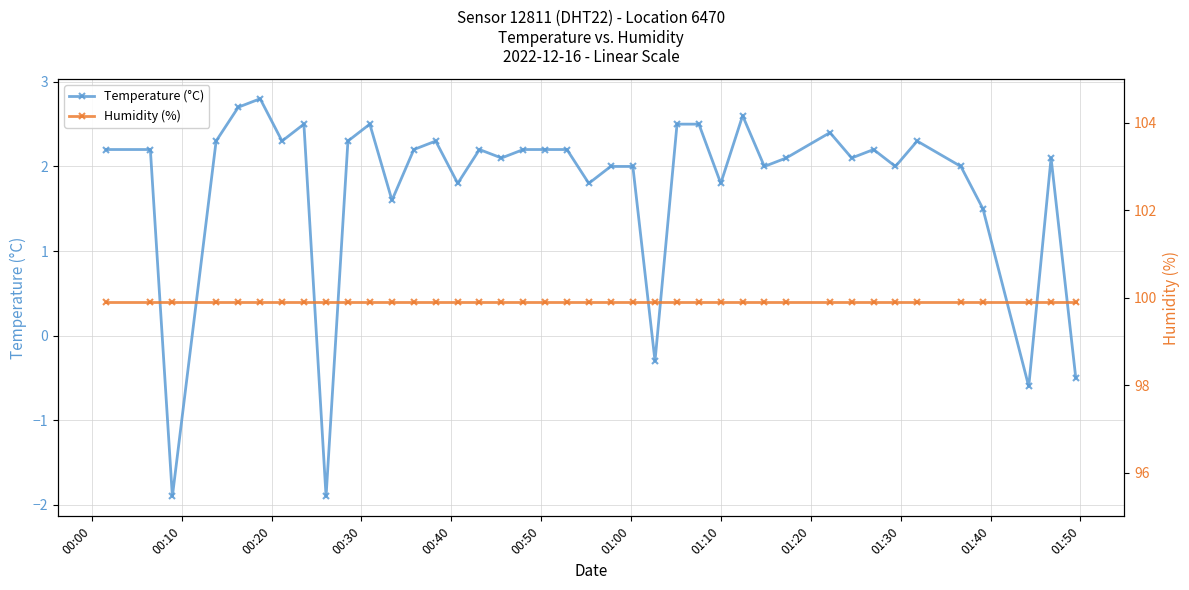

Reading left to right, list all the values displayed in this chart.

Temperature (°C): 2.2	2.2	-1.9	2.3	2.7	2.8	2.3	2.5	-1.9	2.3	2.5	1.6	2.2	2.3	1.8	2.2	2.1	2.2	2.2	2.2	1.8	2.0	2.0	-0.3	2.5	2.5	1.8	2.6	2.0	2.1	2.4	2.1	2.2	2.0	2.3	2.0	1.5	-0.6	2.1	-0.5
Humidity (%): 99.9	99.9	99.9	99.9	99.9	99.9	99.9	99.9	99.9	99.9	99.9	99.9	99.9	99.9	99.9	99.9	99.9	99.9	99.9	99.9	99.9	99.9	99.9	99.9	99.9	99.9	99.9	99.9	99.9	99.9	99.9	99.9	99.9	99.9	99.9	99.9	99.9	99.9	99.9	99.9